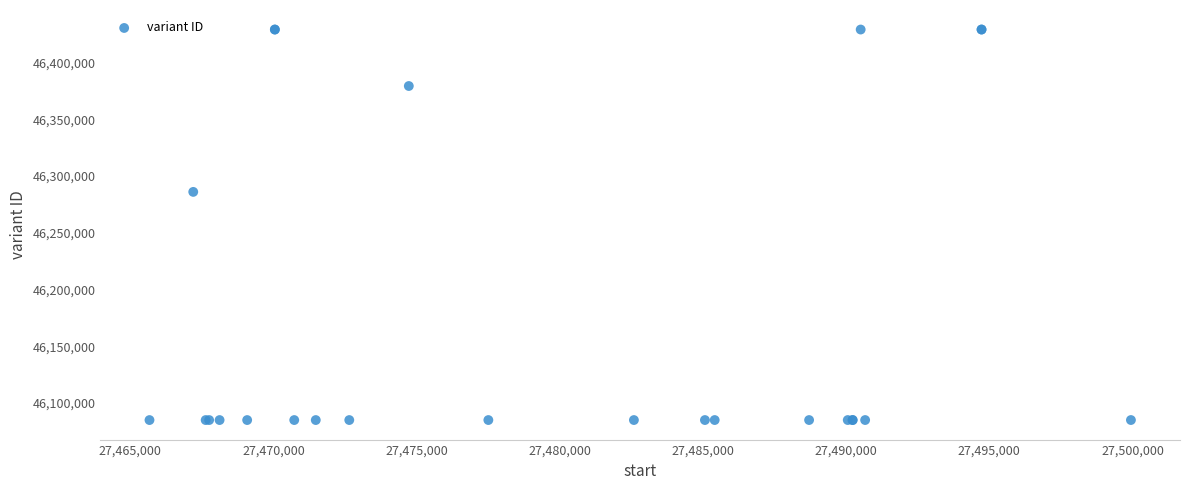

What Y value in the scatter plot is closest to 46257042?

46286022